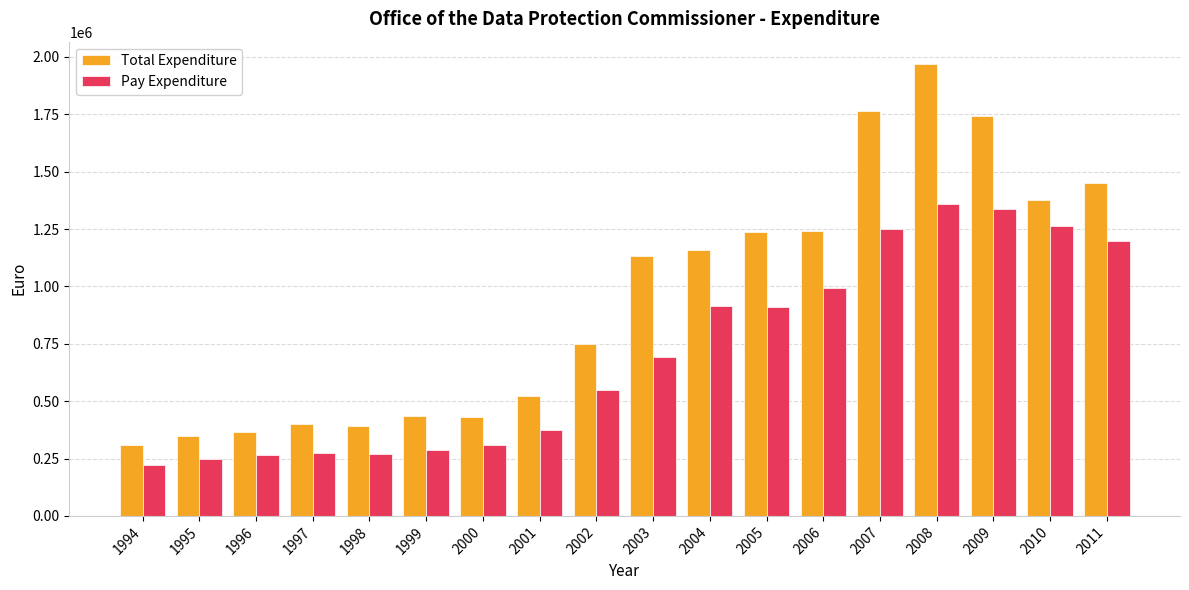

What is the lowest value of the Pay Expenditure series?

222000